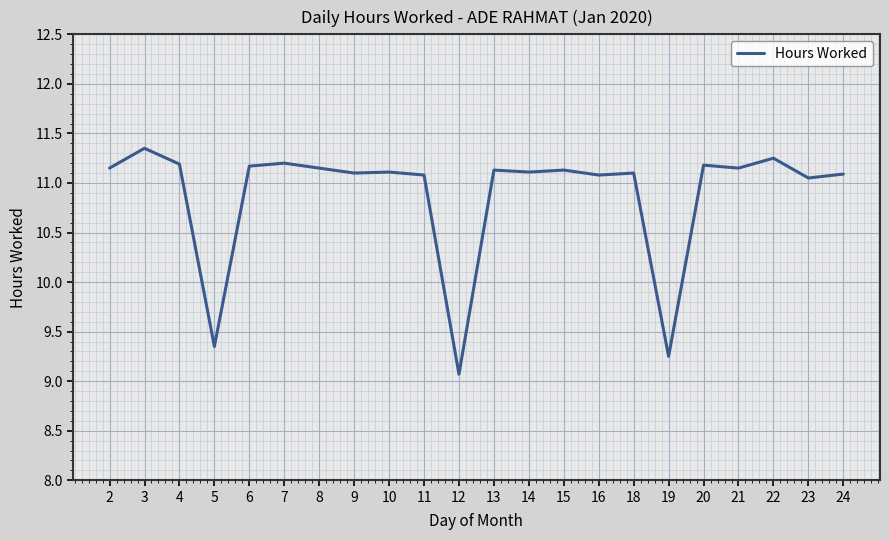

Approximately how many times larger is the value at 8 compared to 12?

1.2